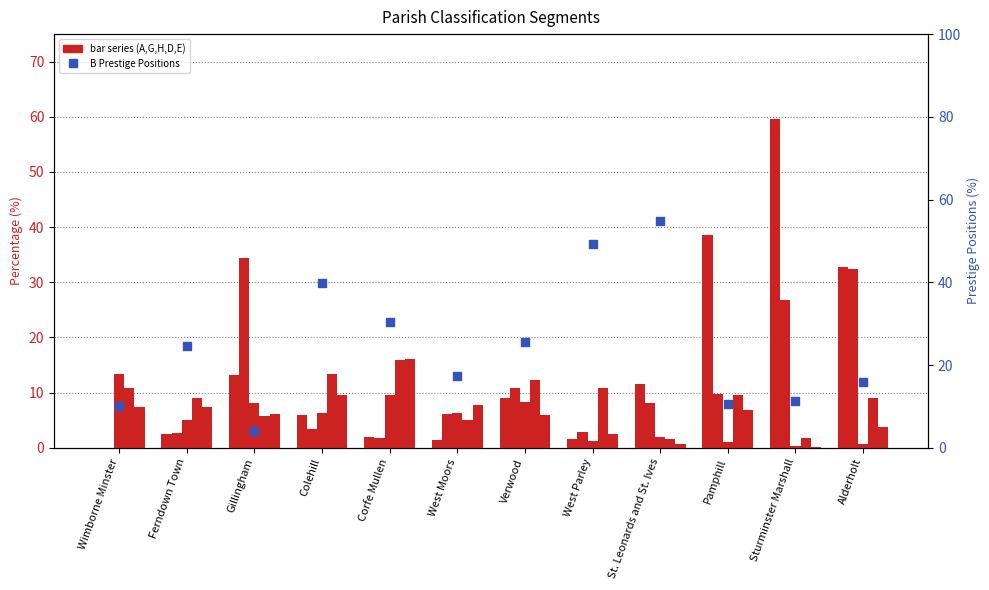

Which series contains the highest Y value?

A Country Living